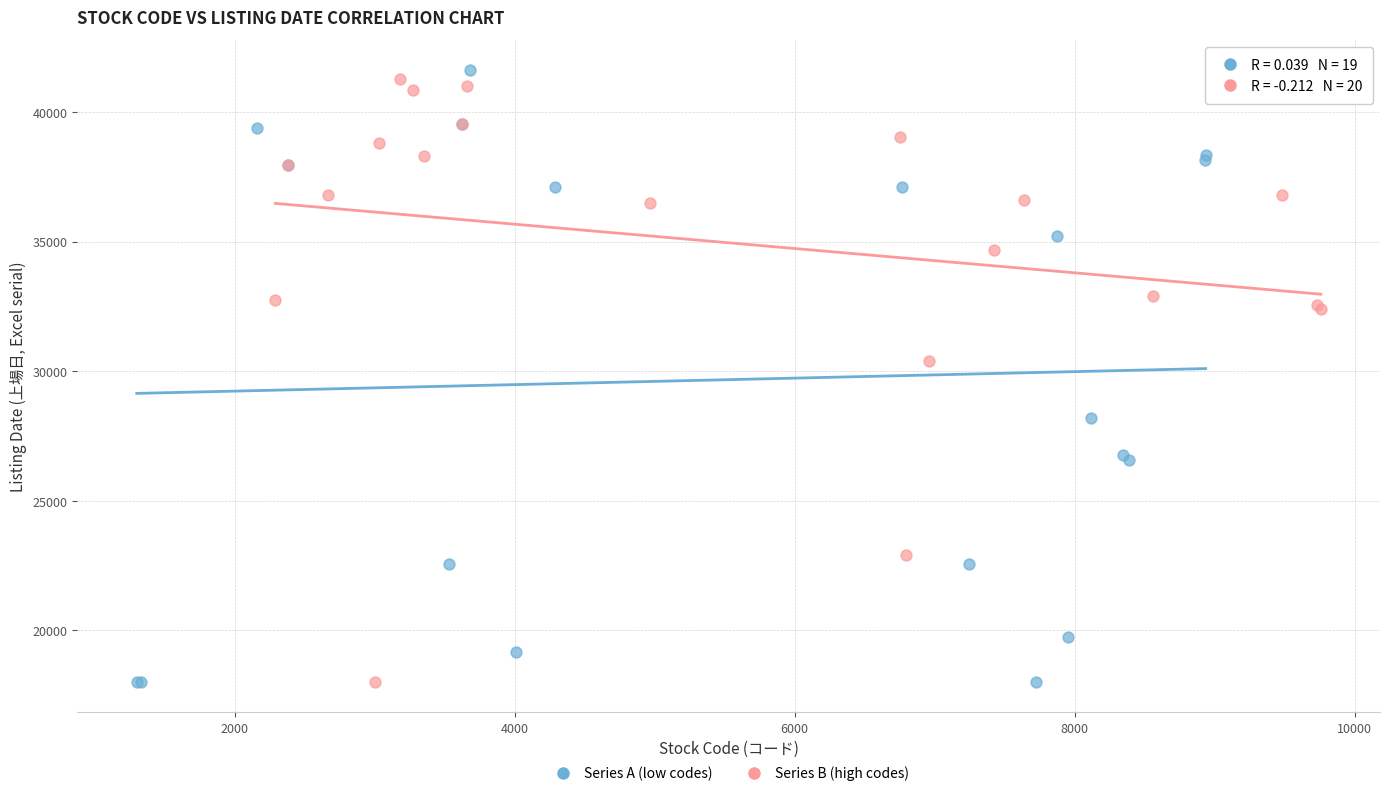

Which series reaches the maximum Y coordinate?

Series A (low codes)